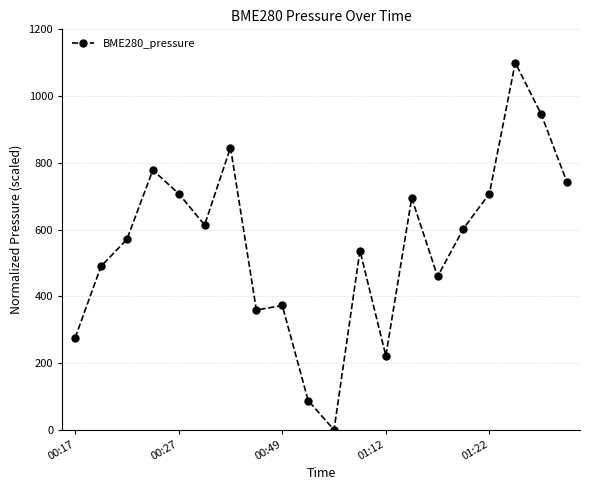

Does the chart display data point markers on the line(s)?

Yes